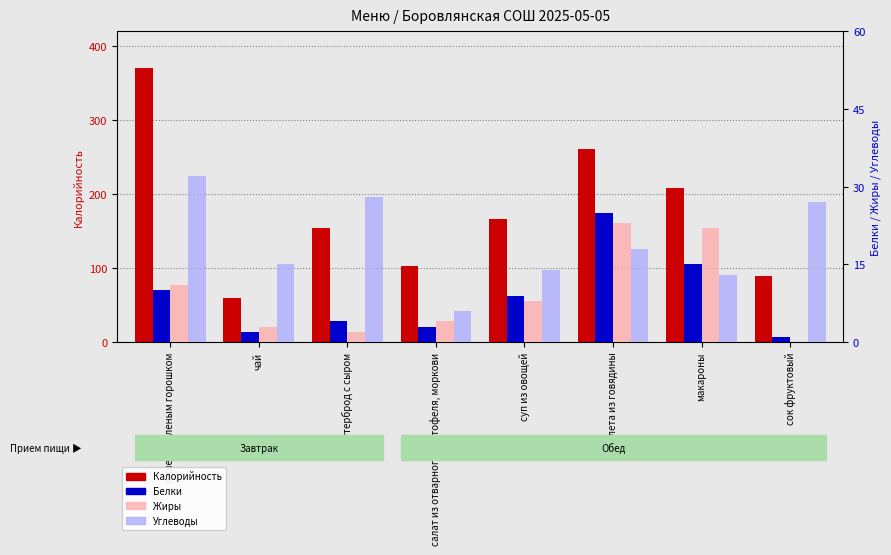

Reading right to left, transcribe all the data shown in this chart.

Калорийность: 89	208	261	167	103	154	60	371
Белки: 1	15	25	9	3	4	2	10
Жиры: 0	22	23	8	4	2	3	11
Углеводы: 27	13	18	14	6	28	15	32